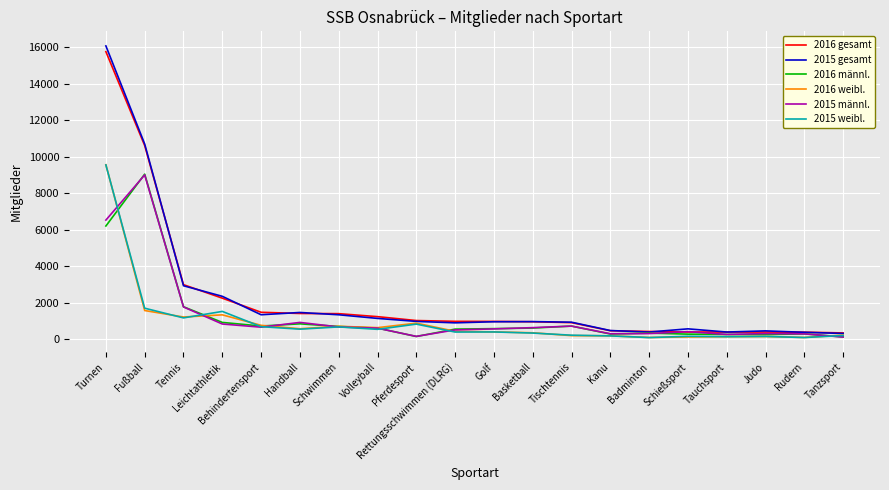

The 2015 gesamt series shows 372 at Rudern. True or false?

True